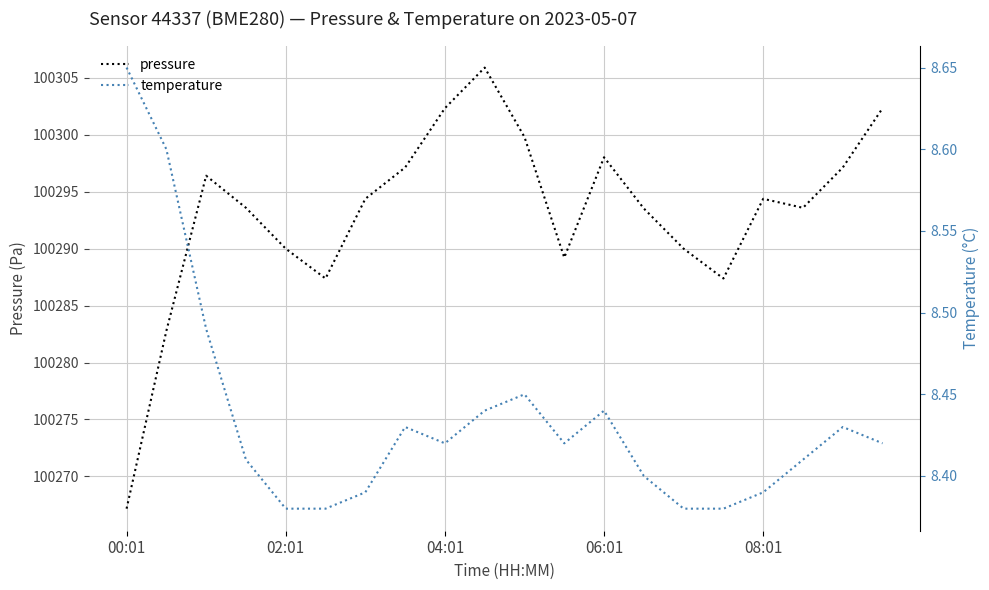

Which series has the largest total across all categories?

pressure